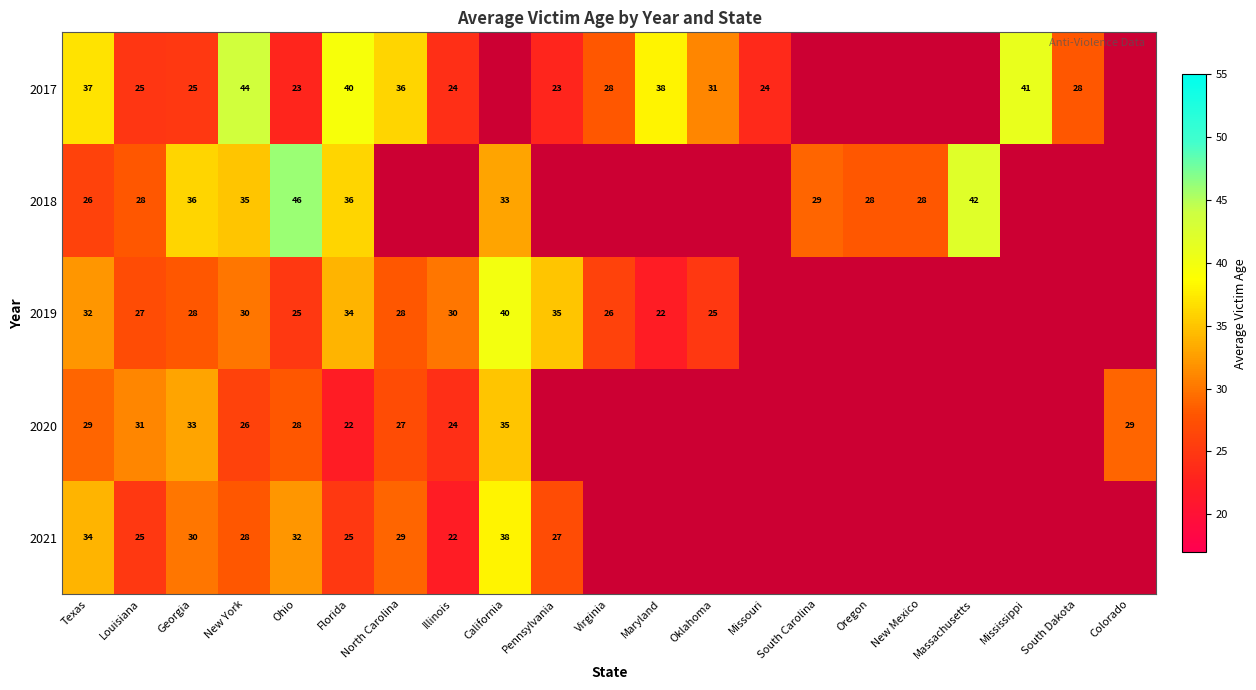

Which has a higher value, Florida or Louisiana?

Florida